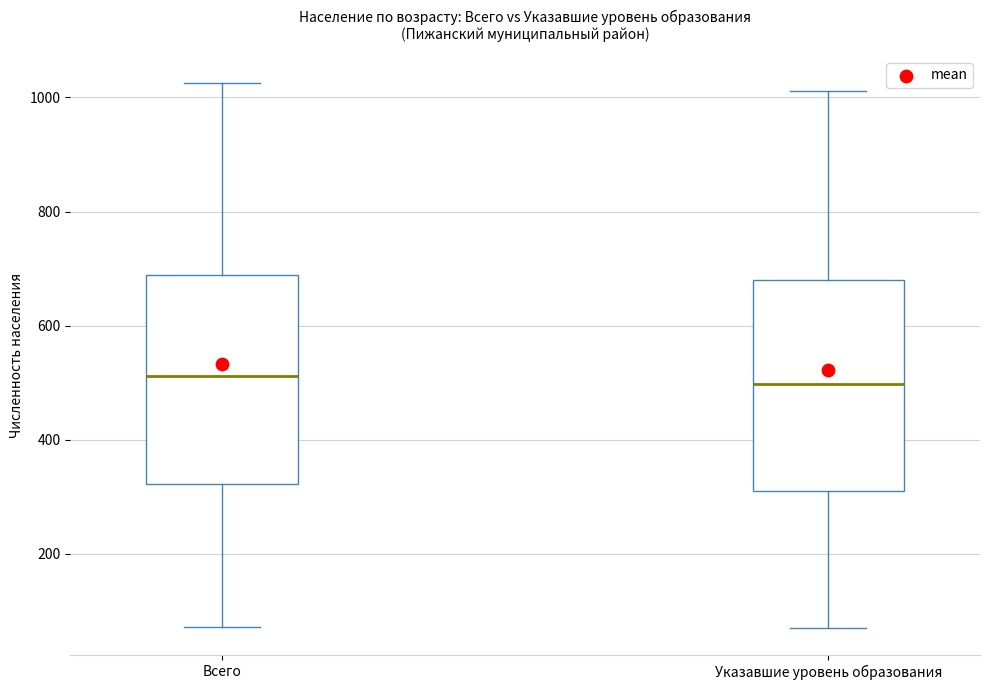

Reading left to right, transcribe this box plot: for each box, give where its median line is, the range the box spans, and where its two whiskers end, as read against the y-axis. The values are not printed on the chart, so give them approximately, as read against the axis.

Всего: median 520, box 320 to 680, whiskers 80 to 1020
Указавшие уровень образования: median 500, box 320 to 680, whiskers 80 to 1020